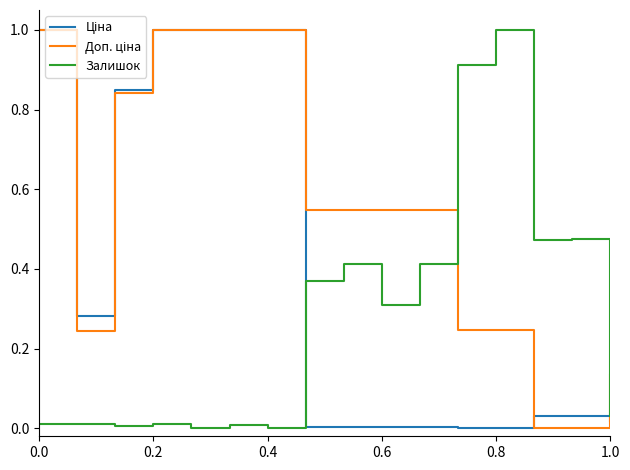

What is the maximum value for Залишок?

1.0